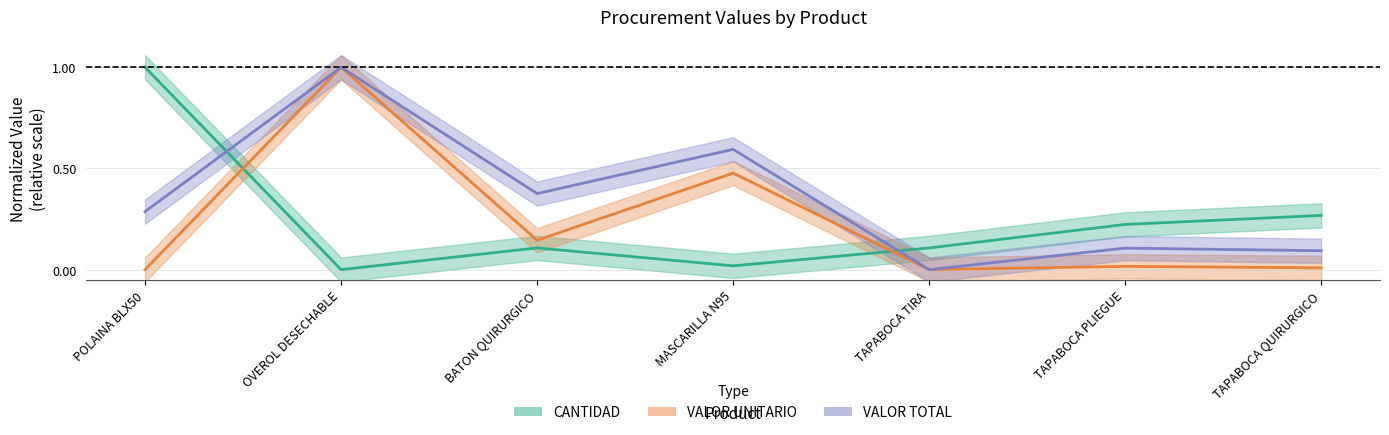

What is the difference between the highest and lowest values at POLAINA BLX50?

1.0